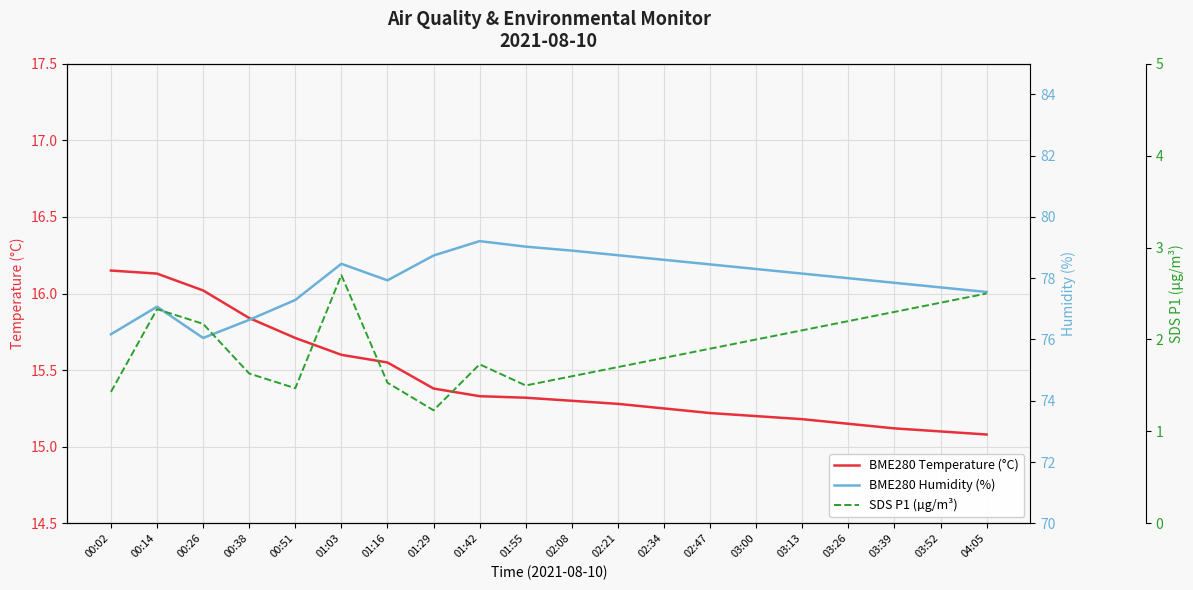

What is the value of the BME280 Temperature (°C) point at the 10th from the left?

15.3